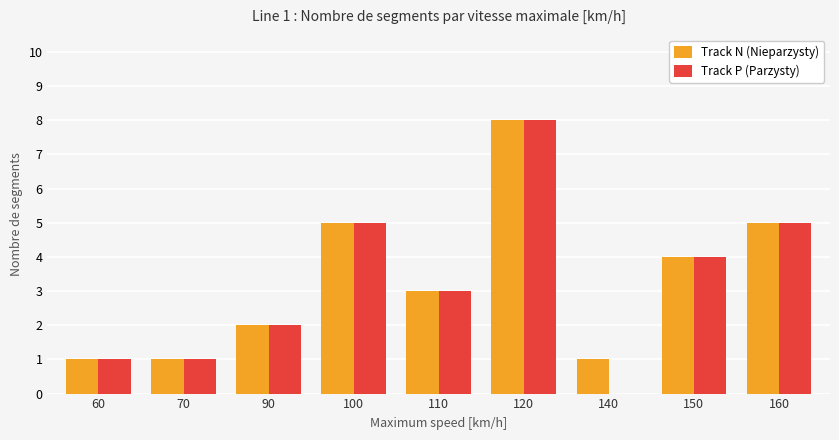

How many Track P (Parzysty) values are between 1 and 5?

7